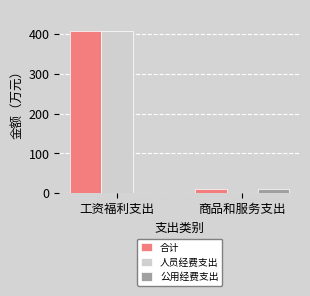

Reading right to left, extract all data points from this chart.

合计: 10.5	406.7
人员经费支出: 0.0	406.7
公用经费支出: 10.5	0.0